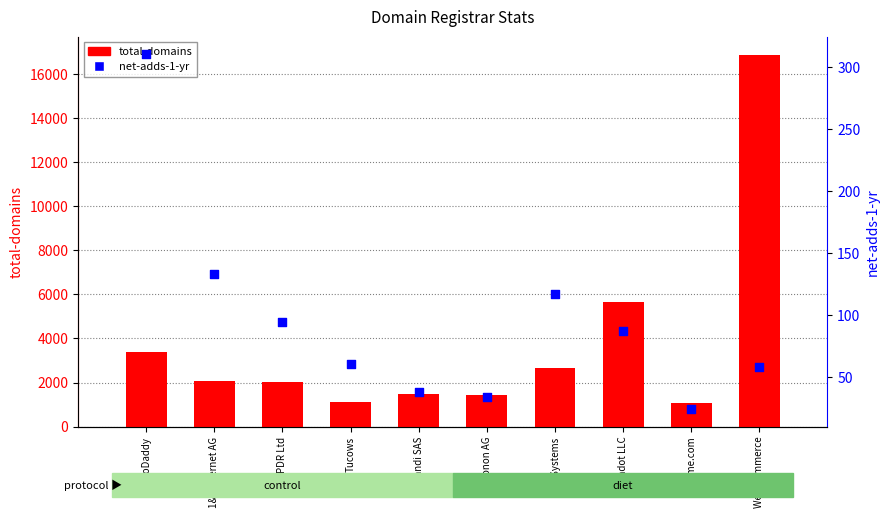

What are all the series names shown in the legend?

total-domains, net-adds-1-yr